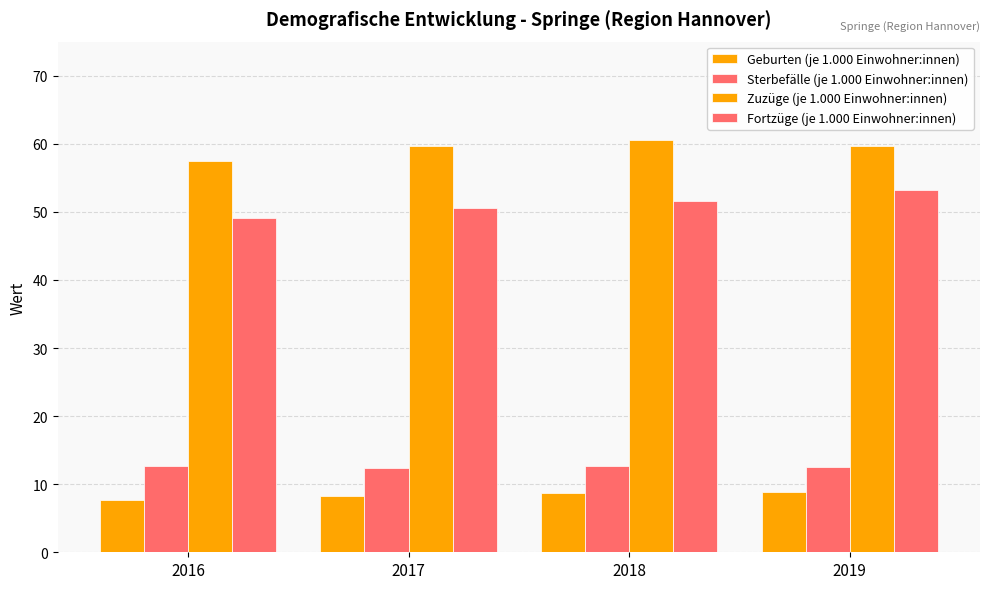

At which category does the chart reach its minimum across all series?

2016